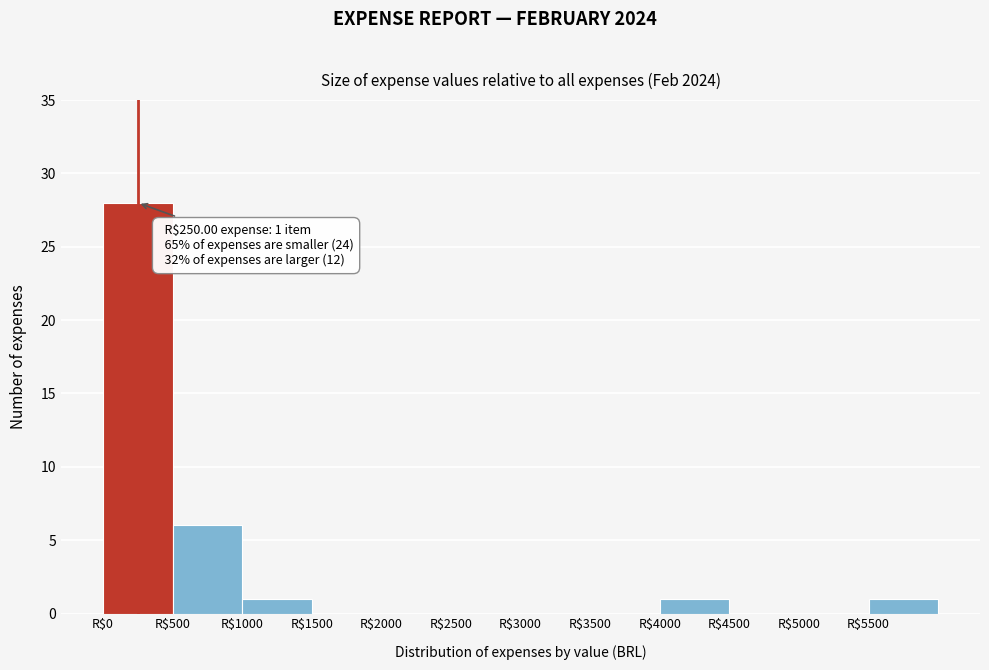

Which range on the x-axis has the tallest bar?

0 to 500